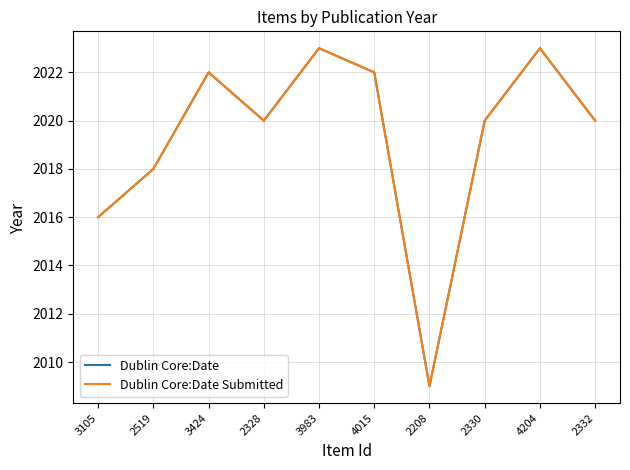

What is the total value across all series at 2519?

4036